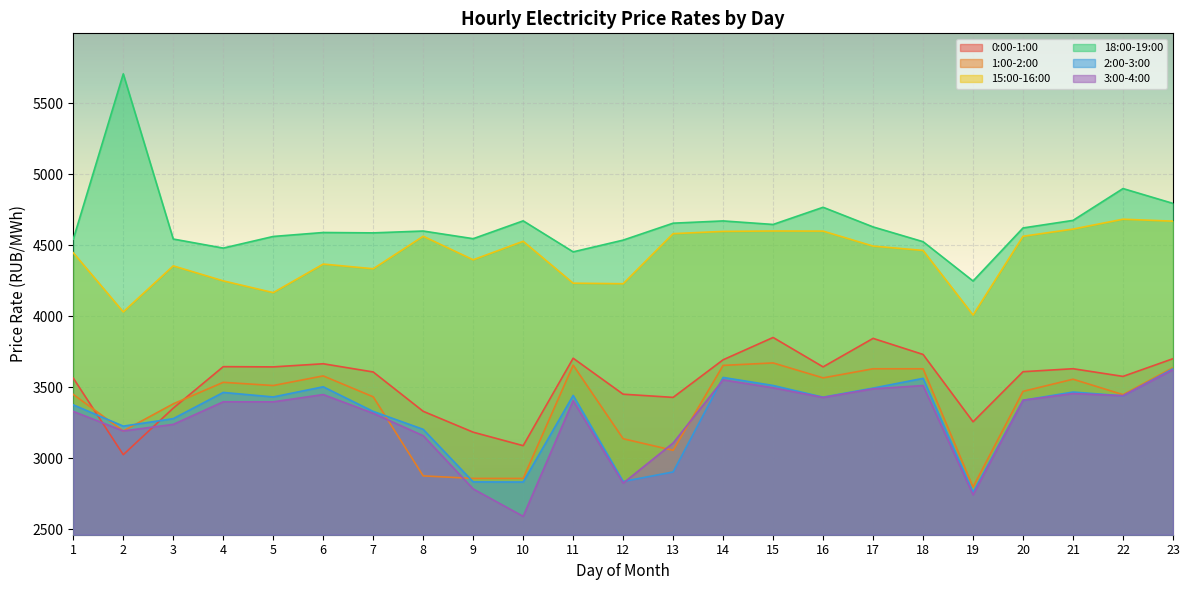

How many lines are shown in the chart?

6